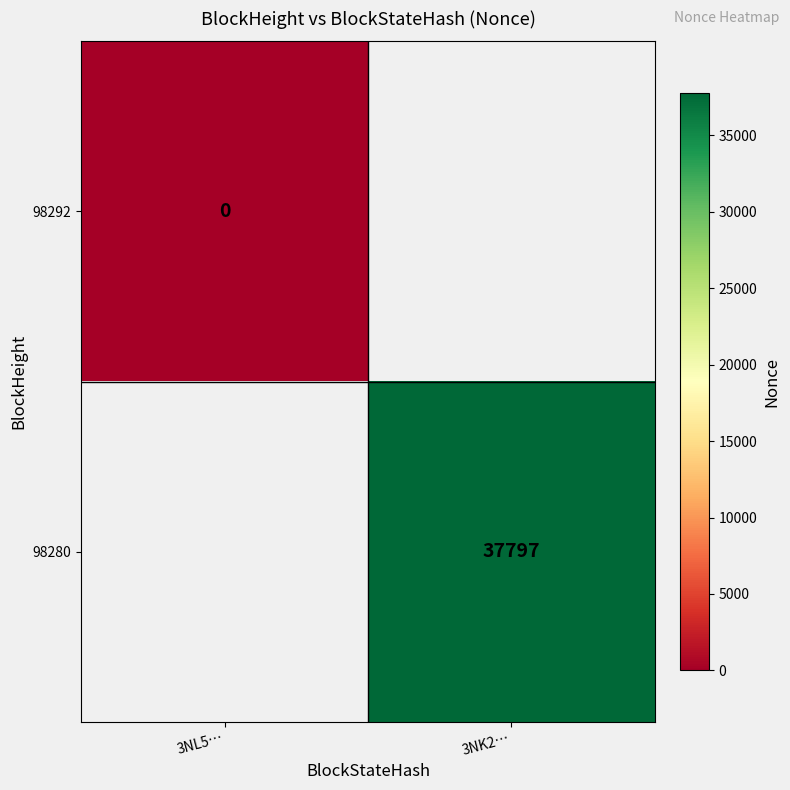

Rank the categories by 98280 value from highest to lowest.

3NL5…, 3NK2…